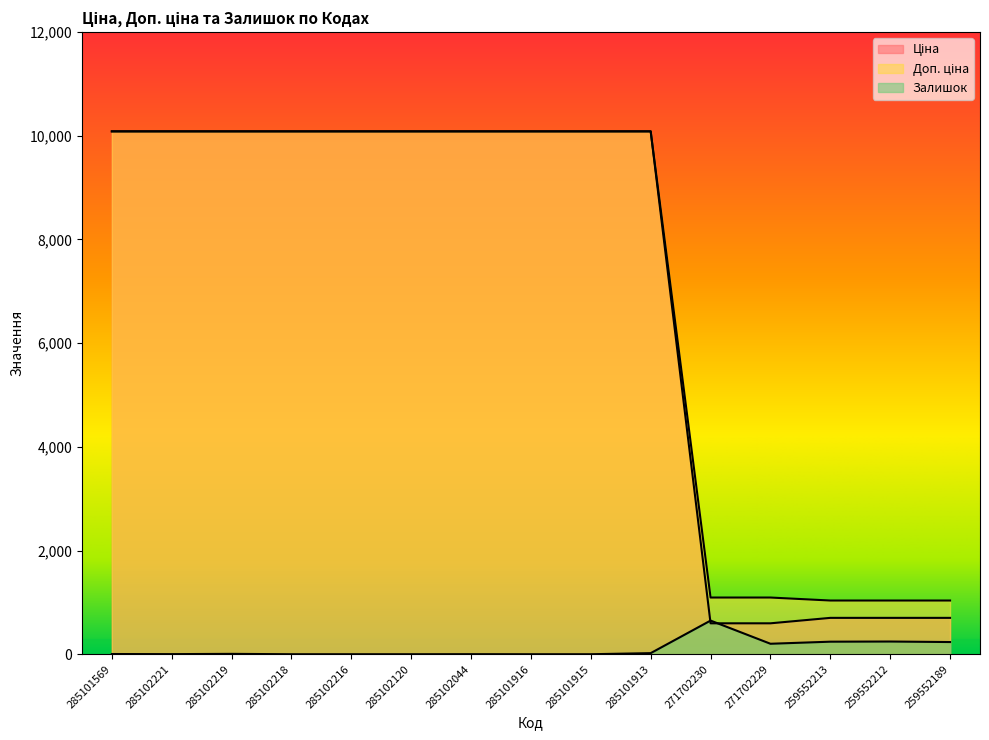

In Залишок, how many points are lower than both neighbors (excluding endpoints)?

2